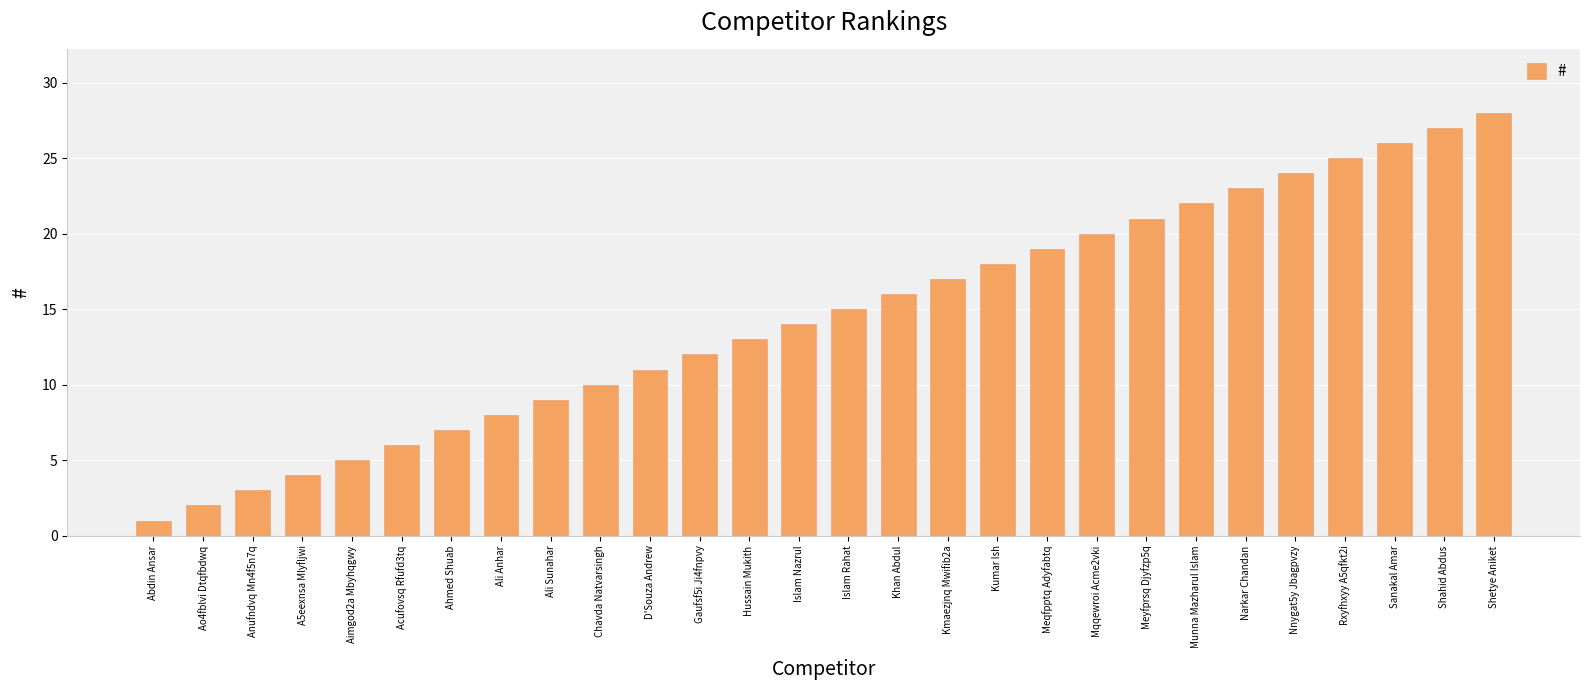

Reading right to left, extract all data points from this chart.

Shetye Aniket=28	Shahid Abdus=27	Sanakal Amar=26	Rxyfhxyy A5qfkt2i=25	Nnygat5y Jbagpvzy=24	Narkar Chandan=23	Munna Mazharul Islam=22	Meyfprsq Djyfzp5q=21	Mqqewroi Acme2vki=20	Meqfpptq Adyfabtq=19	Kumar Ish=18	Kmaezjnq Mwifib2a=17	Khan Abdul=16	Islam Rahat=15	Islam Nazrul=14	Hussain Mukith=13	Gaufsf5i Ji4fnpvy=12	D'Souza Andrew=11	Chavda Natvarsingh=10	Ali Sunahar=9	Ali Anhar=8	Ahmed Shuab=7	Acufovsq Rfufd3tq=6	Aimgod2a Mbyhqgwy=5	A5eexnsa Mlyfljwi=4	Anufndvq Mn4f5n7q=3	Ao4fblvi Dtqfbdwq=2	Abdin Ansar=1